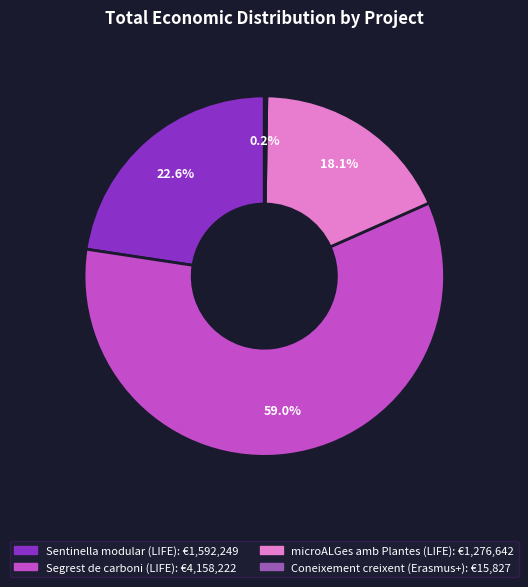

Is there any slice that represents more than half of the pie?

Yes